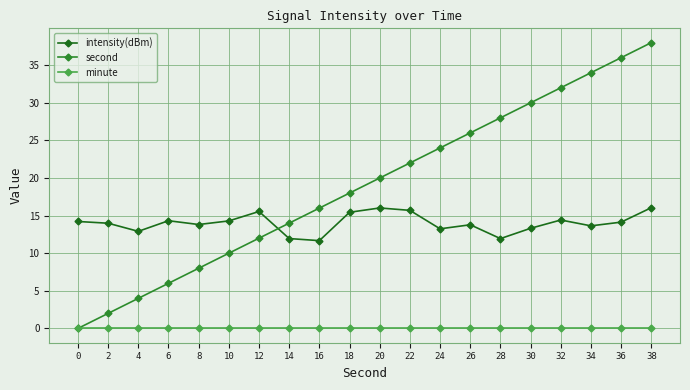

What is the highest value of the intensity(dBm) series?

16.1